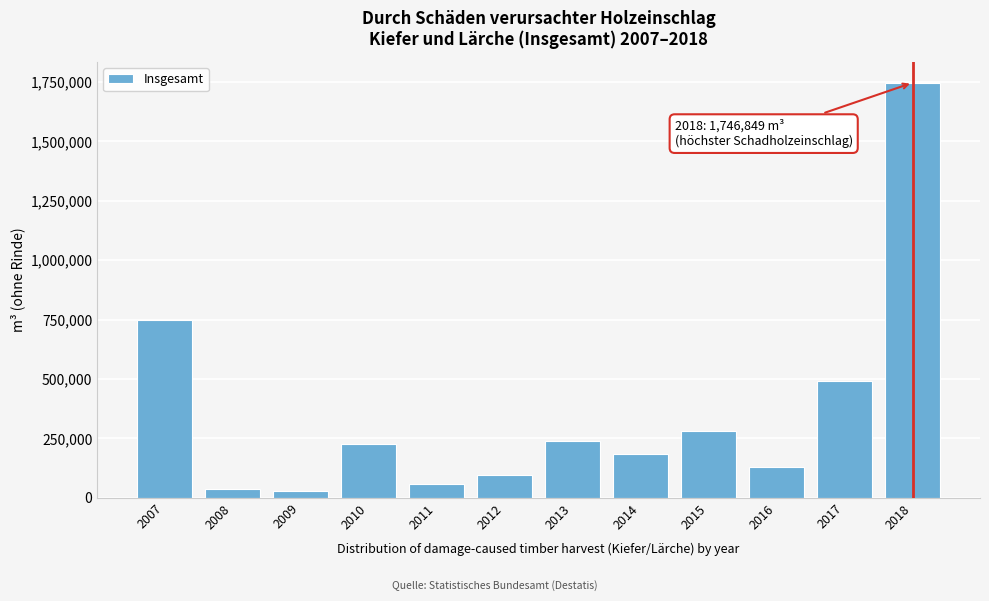

Reading left to right, transcribe all the data shown in this chart.

747242.0	34962.0	26442.0	225077.0	56476.7	95925.0	237717.1	183048.2	279491.0	126996.8	493060.7	1746848.9